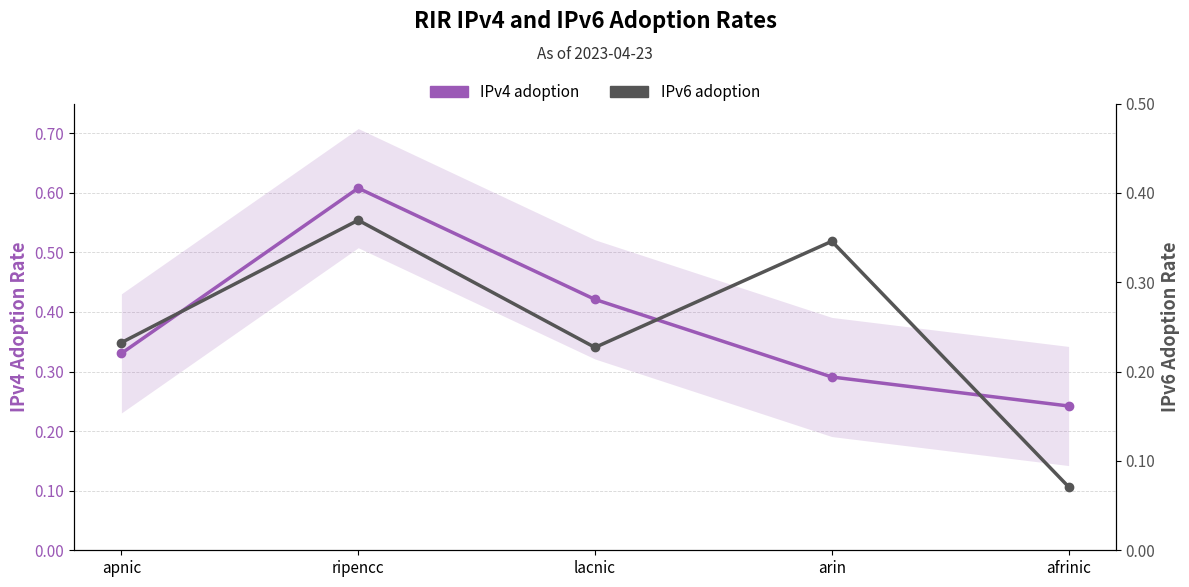

The value of IPv4 adoption at afrinic is 0.2. True or false?

True